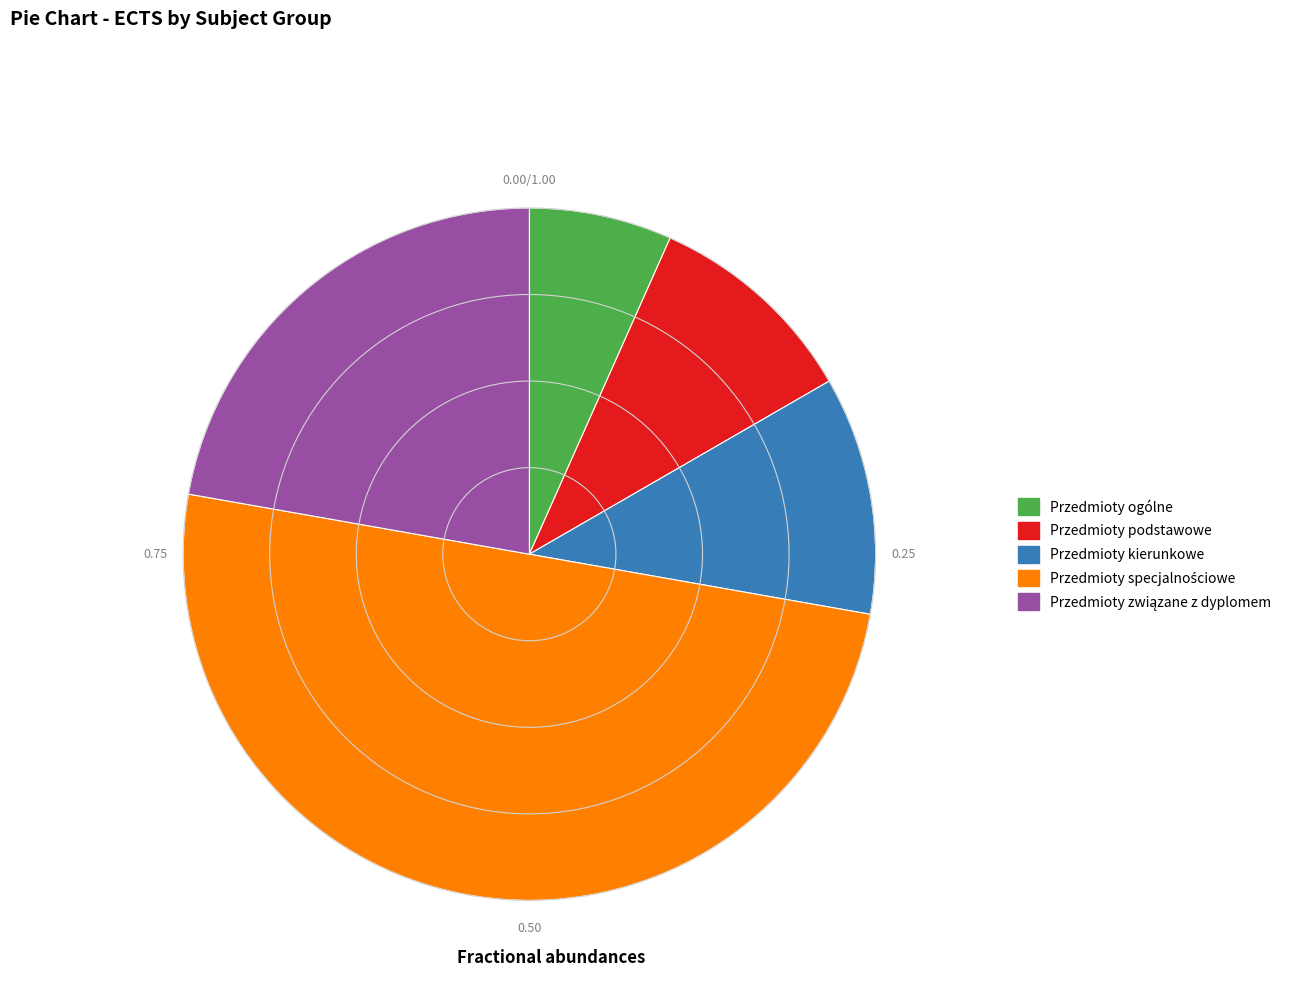

Is Przedmioty podstawowe the majority of the pie?

No